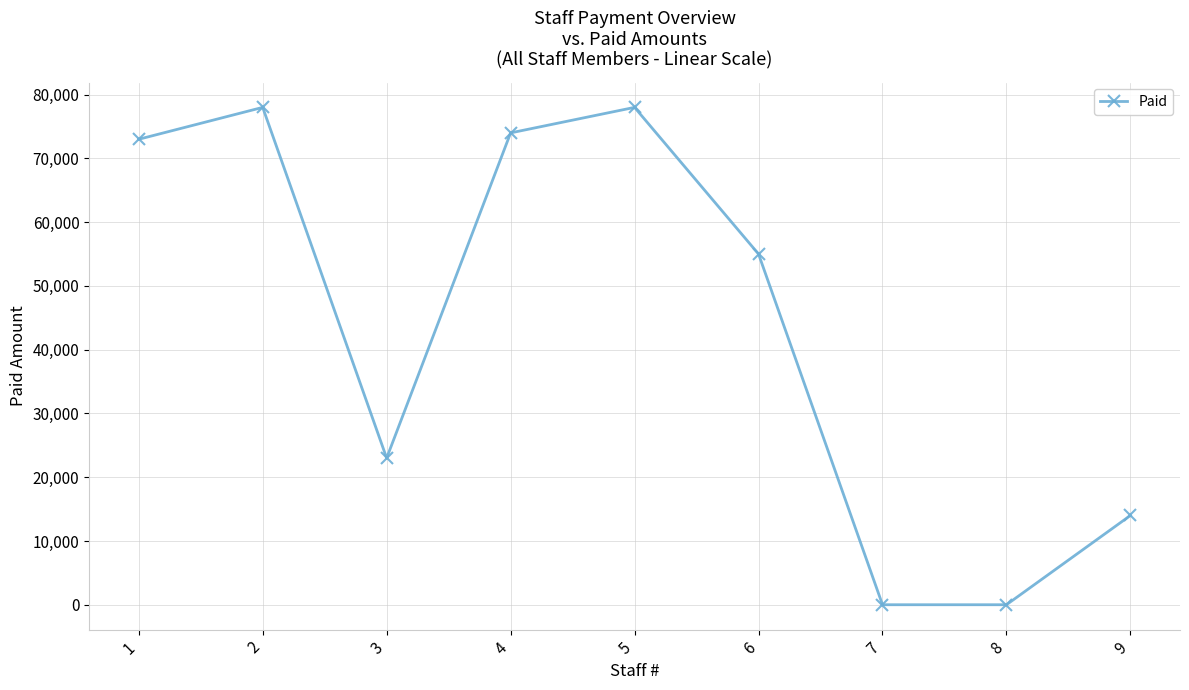

What is the value of the 5th point from the left?

78000